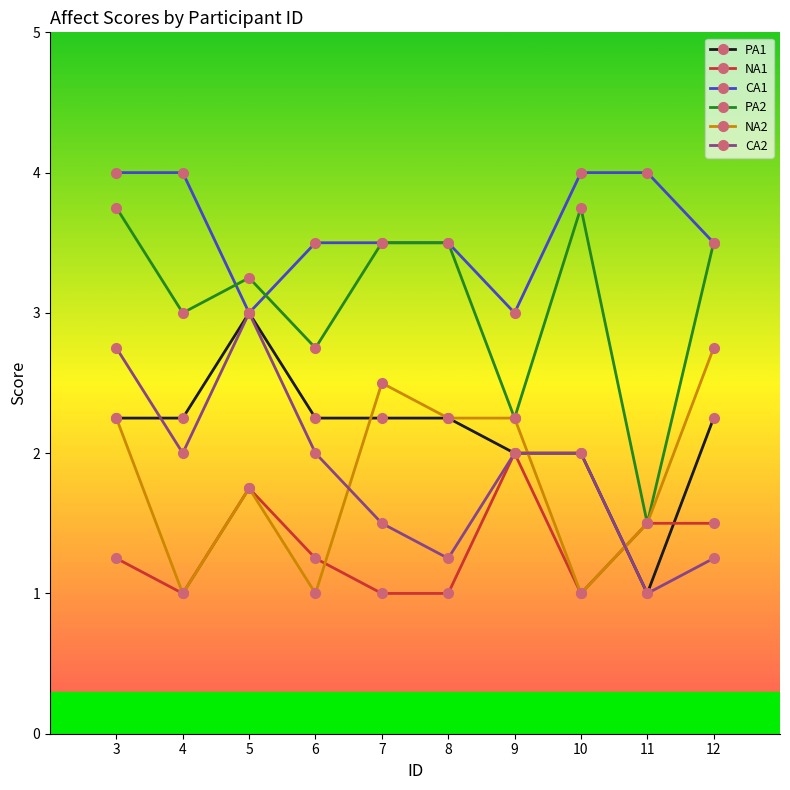

Is it true that NA2 equals 0.4 at 4?

False